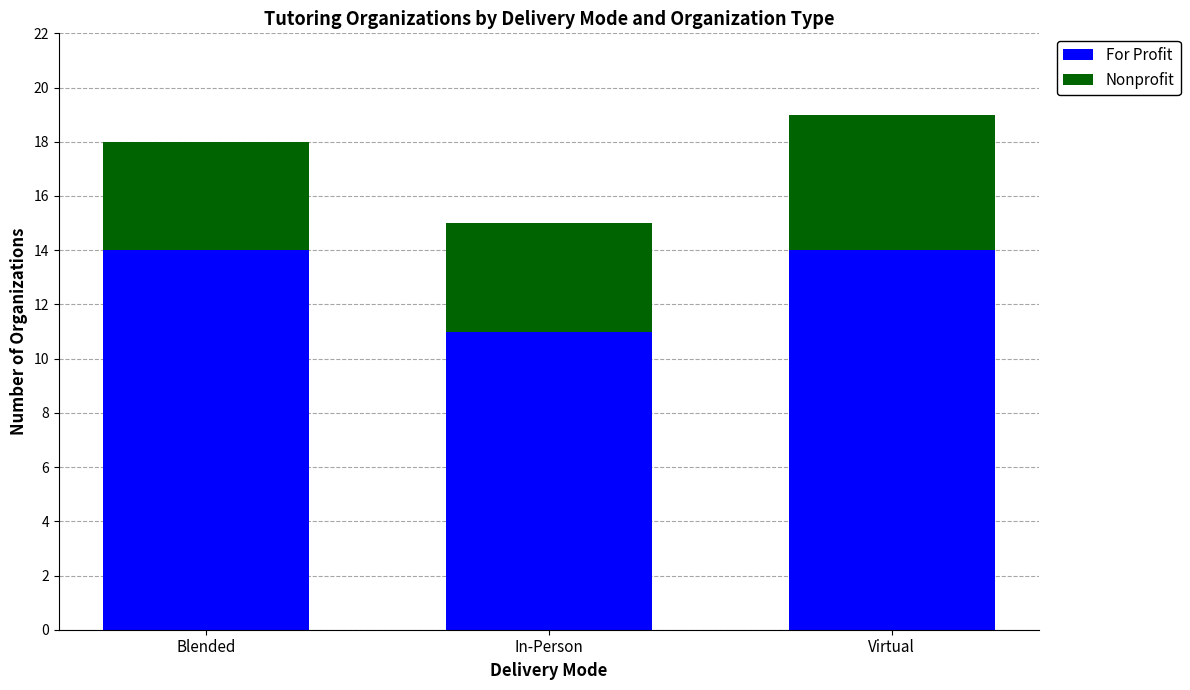

What is the approximate value of For Profit at In-Person?

11